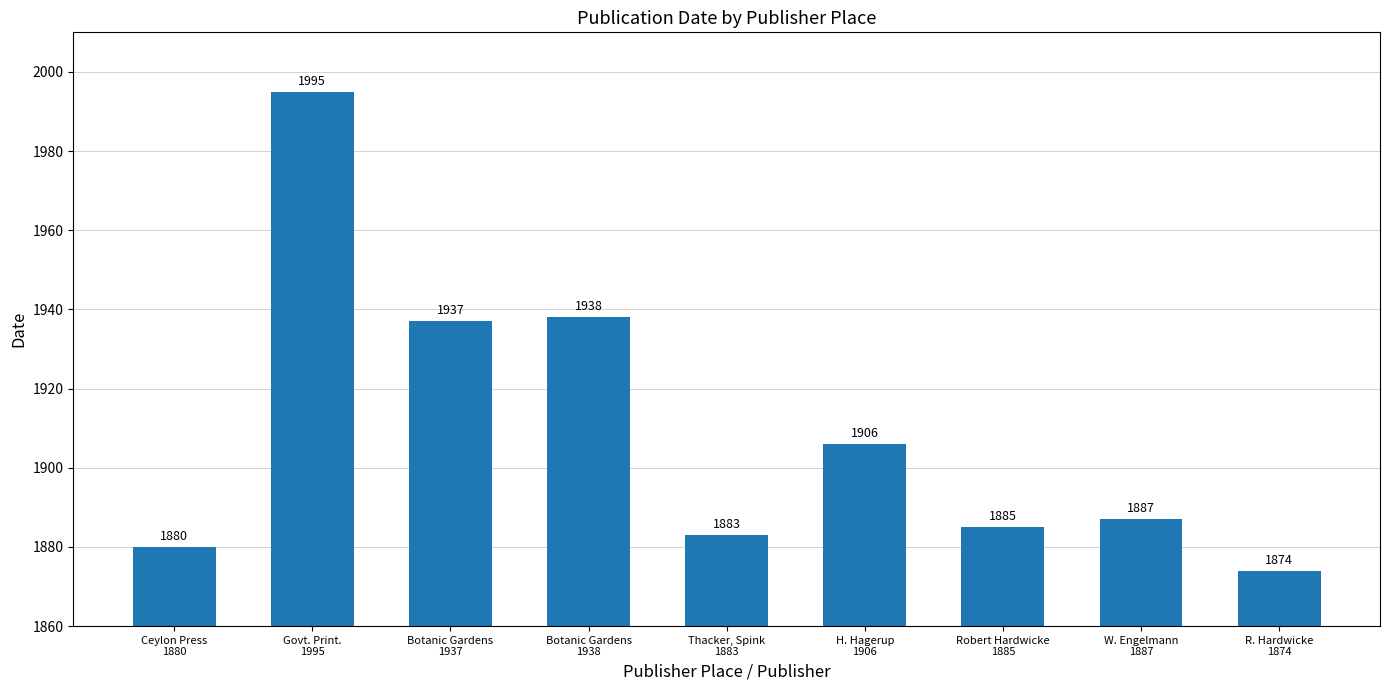

Which category has the lowest value across all series?

R. Hardwicke
1874